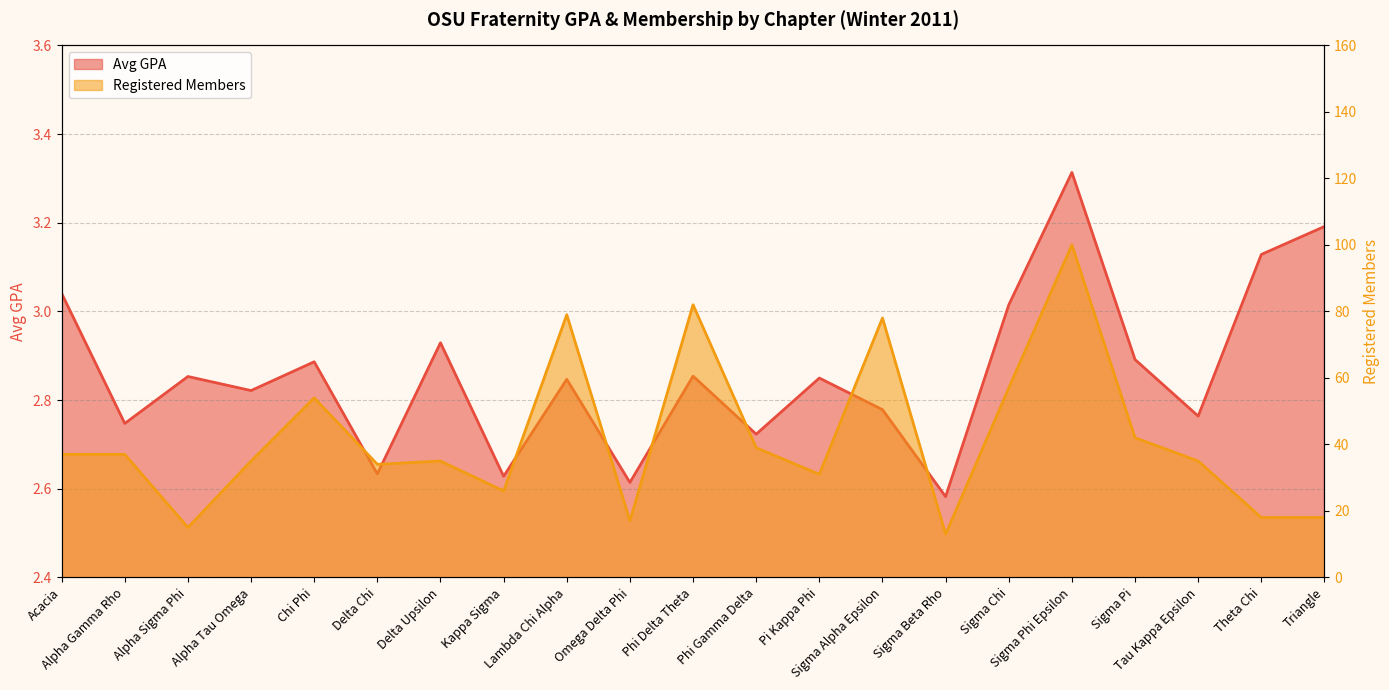

Between Sigma Pi and Theta Chi, which is larger?

Theta Chi